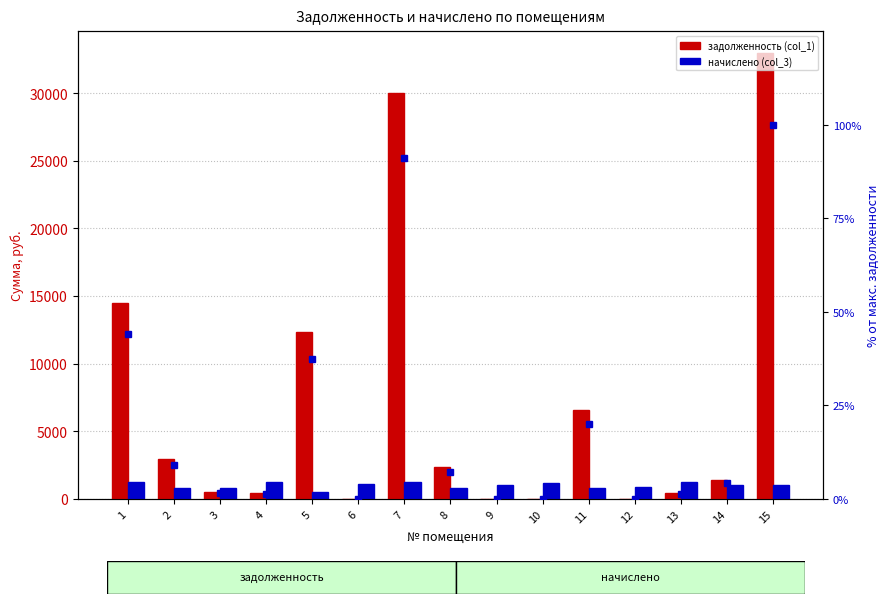

Reading left to right, extract all data points from this chart.

задолженность (col_1): 1=14477.5	2=2956.2	3=530.1	4=435.6	5=12313.3	6=0.0	7=29986.9	8=2346.5	9=0.4	10=0.0	11=6569.7	12=0.0	13=423.7	14=1380.3	15=32935.4
начислено (col_3): 1=1238.3	2=788.5	3=830.4	4=1234.7	5=528.1	6=1085.3	7=1236.5	8=794.0	9=1036.1	10=1187.3	11=788.5	12=868.6	13=1271.1	14=1030.7	15=1048.2
% от макс. задолженности: 1=44.0	2=9.0	3=1.6	4=1.3	5=37.4	6=0.0	7=91.0	8=7.1	9=0.0	10=0.0	11=19.9	12=0.0	13=1.3	14=4.2	15=100.0